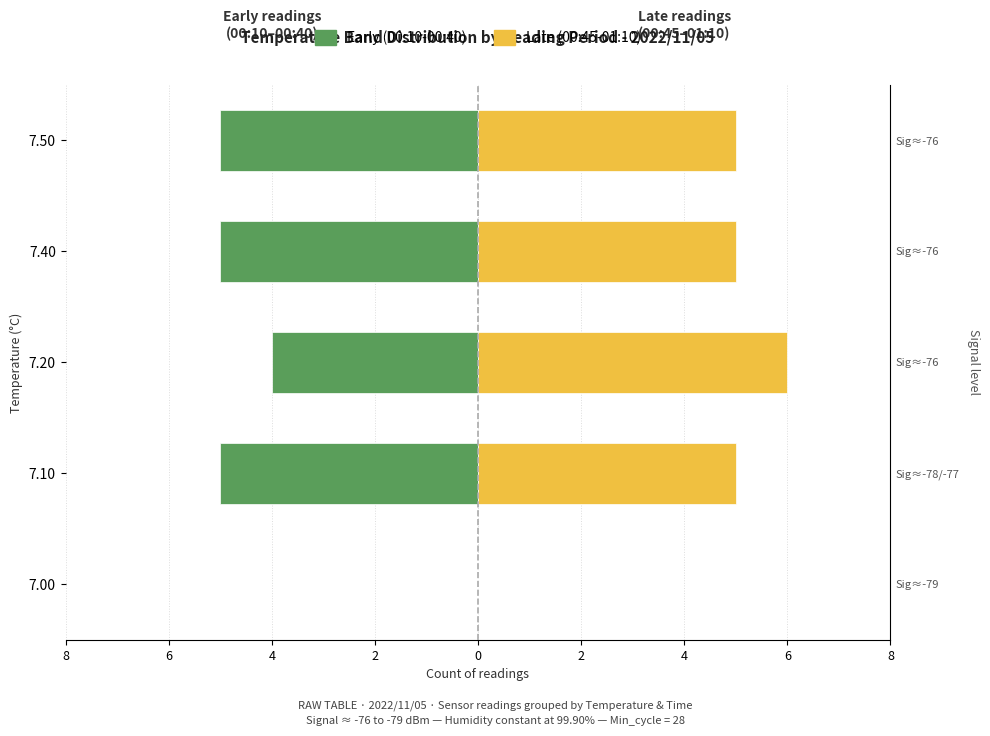

What is the difference between the Temp (late) values at 7.20 and 7.40?

1